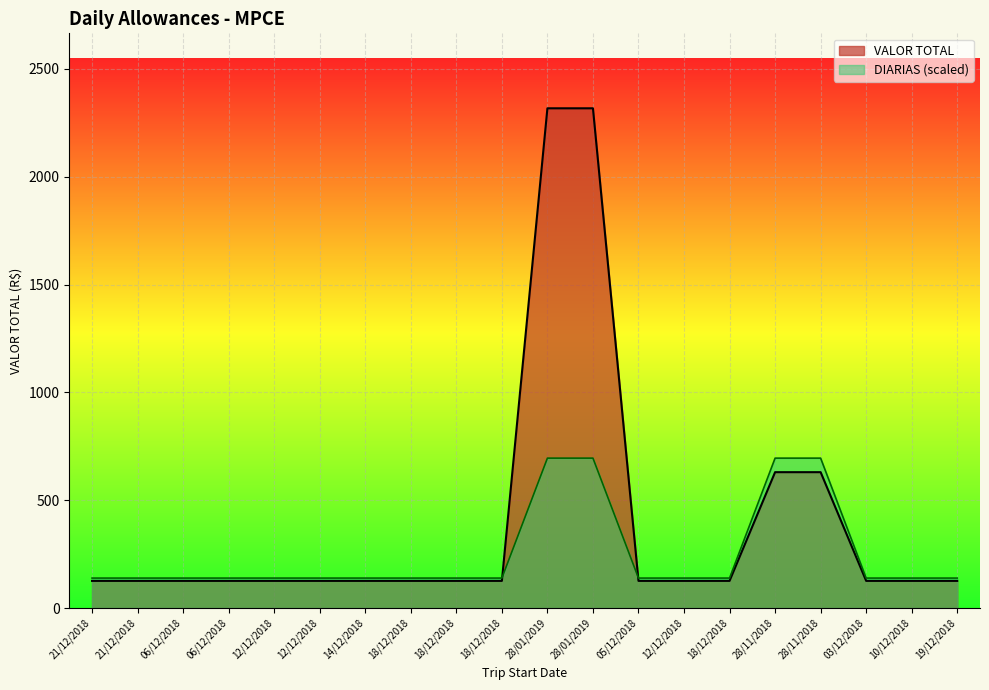

What is the spread (max minus min) of values at 21/12/2018?

13.0